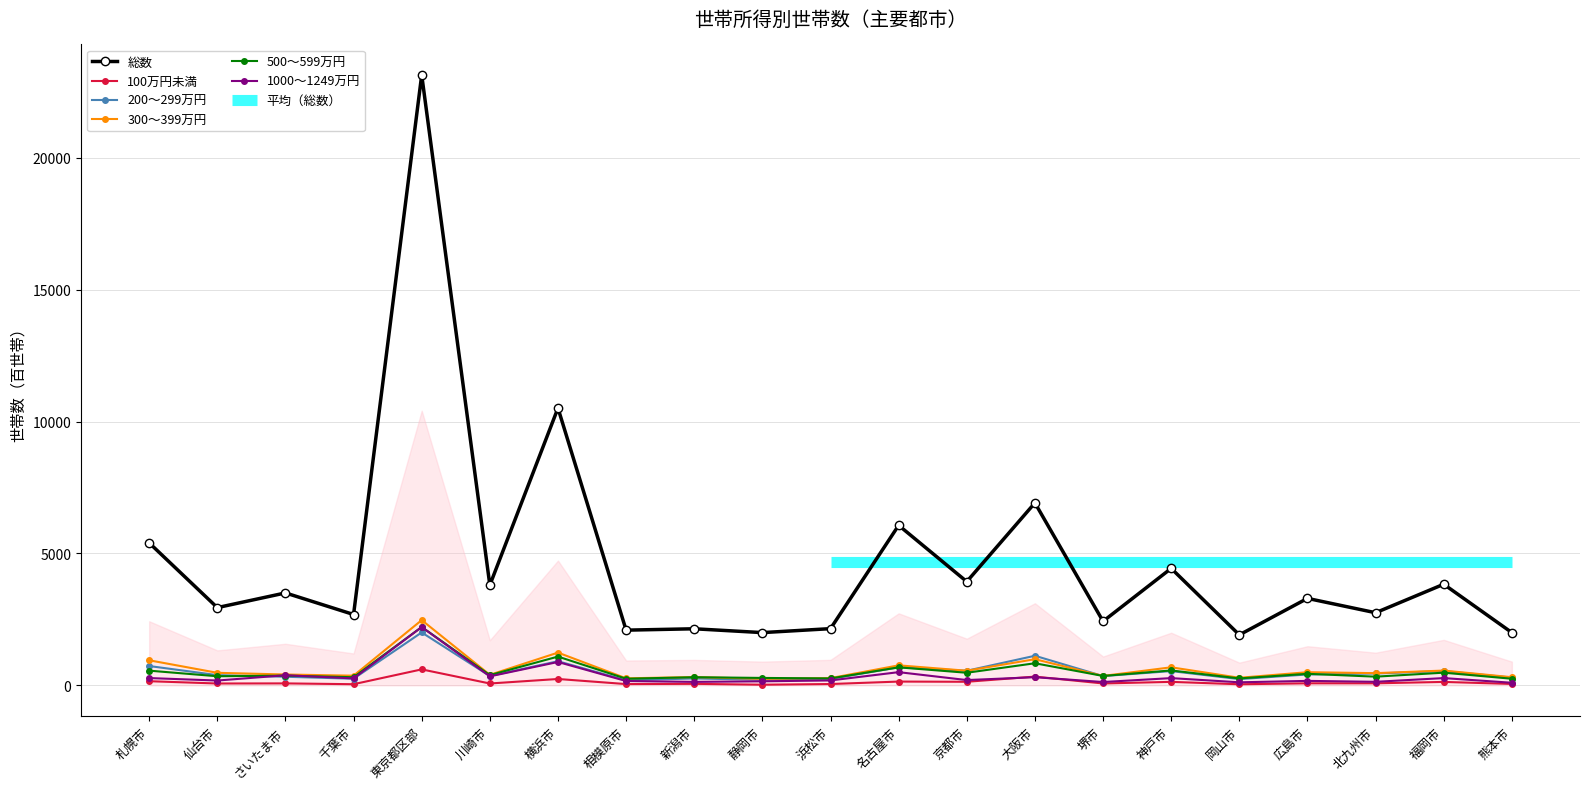

Reading right to left, transcribe all the data shown in this chart.

総数: 2000	3833	2753	3297	1914	4434	2428	6916	3932	6066	2150	2000	2145	2093	10510	3800	23135	2686	3504	2947	5401
100万円未満: 54	131	78	78	42	133	72	332	136	144	51	25	58	49	242	71	606	44	75	71	158
200～299万円: 295	542	450	413	237	541	352	1122	554	683	246	211	263	190	915	354	2006	252	327	388	733
300～399万円: 309	561	463	499	288	685	358	992	555	759	275	247	315	267	1242	400	2473	367	412	476	951
500～599万円: 251	481	330	438	264	566	357	838	478	683	263	282	309	251	1091	388	2212	309	368	346	558
1000～1249万円: 99	276	135	170	116	275	127	310	201	501	187	154	132	165	886	342	2211	264	384	183	277